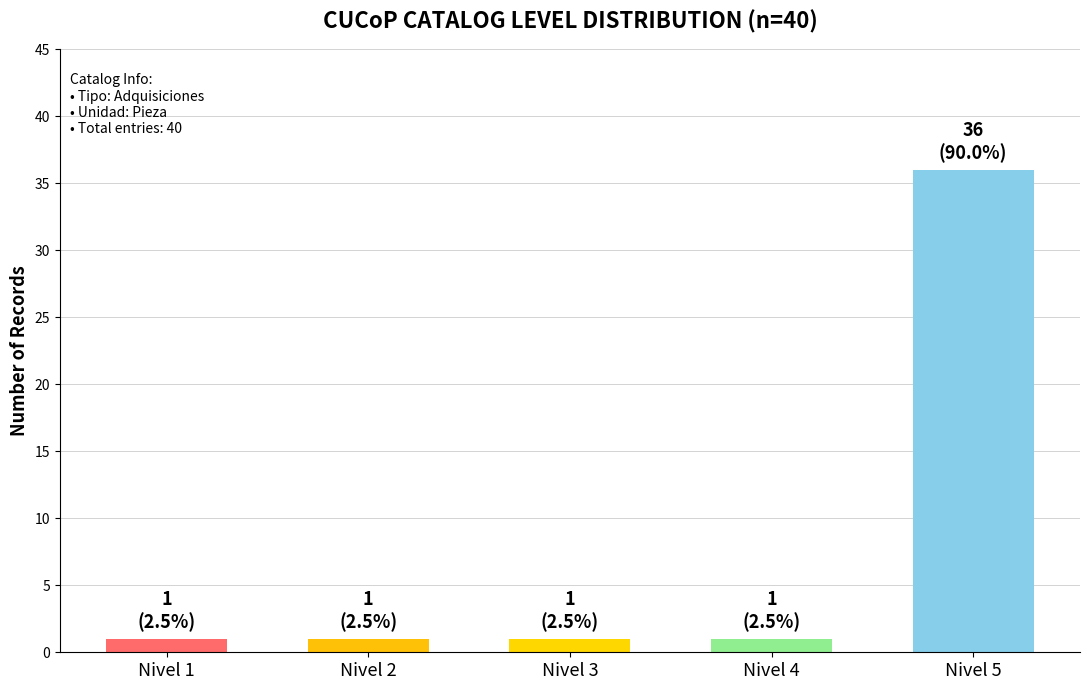

Between Nivel 2 and Nivel 5, which is larger?

Nivel 5